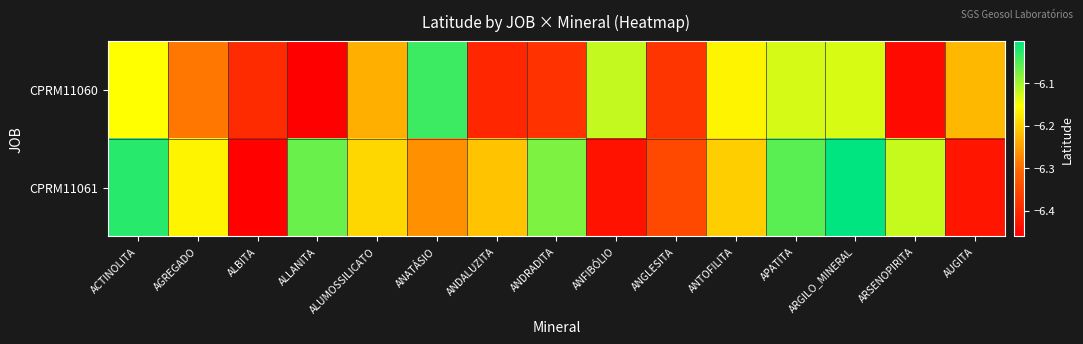

Rank the series by their maximum value, from highest to lowest.

CPRM11061, CPRM11060